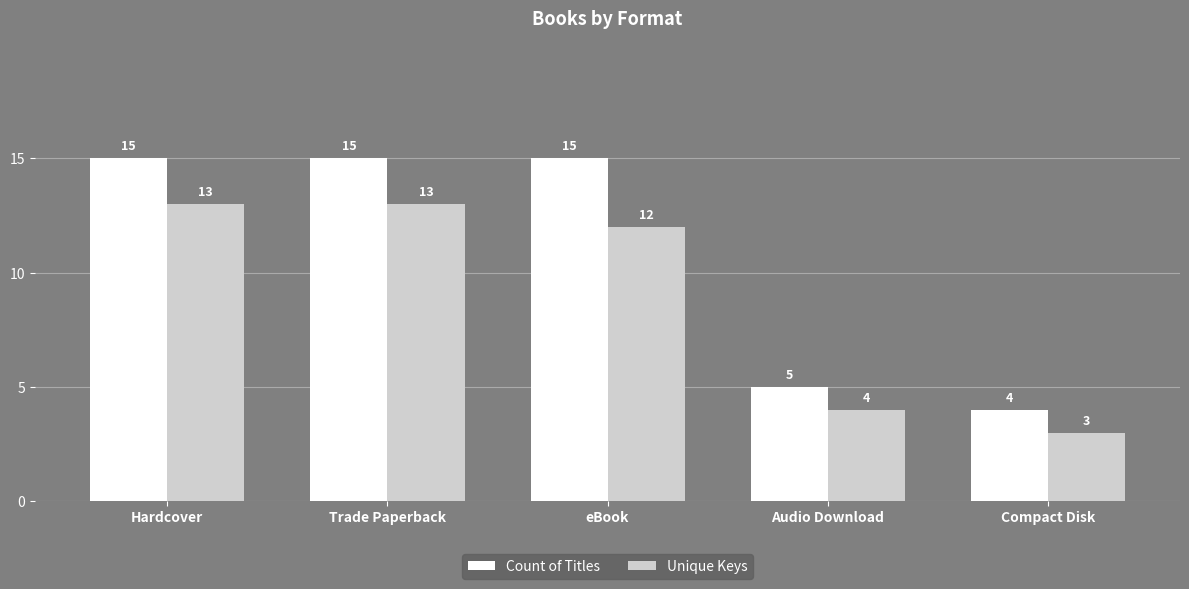

What is the label of the 3rd bar from the left?

eBook